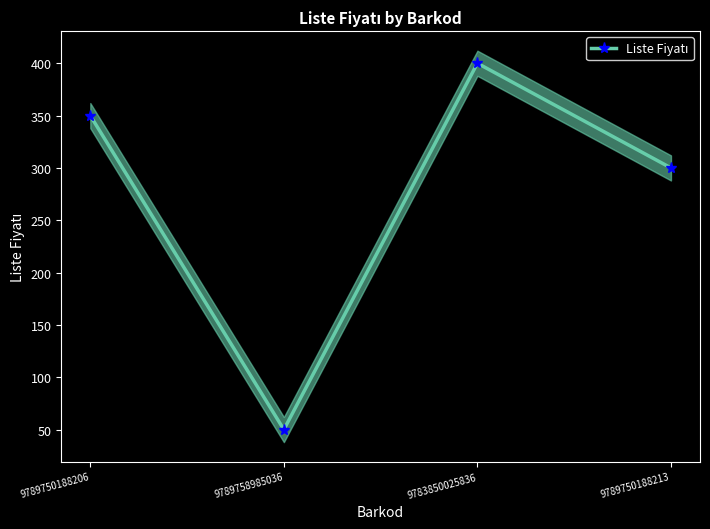

True or false: the data has more than 0 interior local peaks.

True